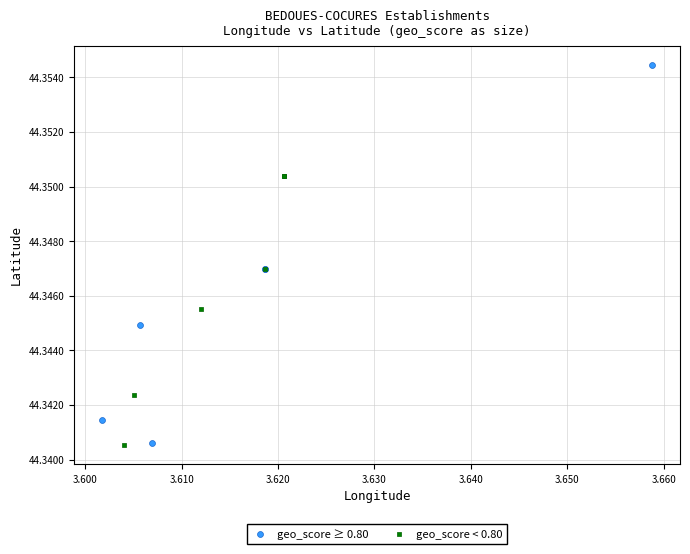

Which series has the widest spread of Y values?

geo_score ≥ 0.80